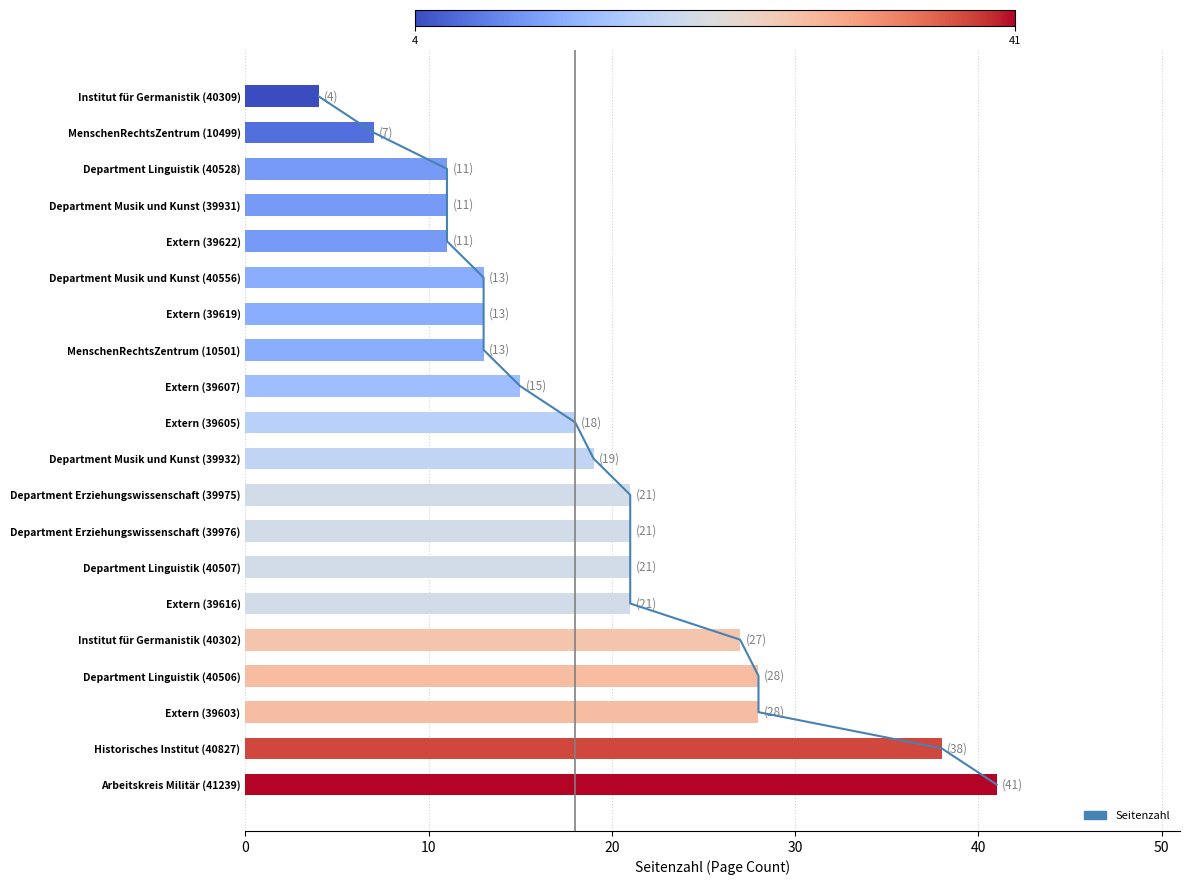

The value at Extern (39603) is 28. True or false?

True